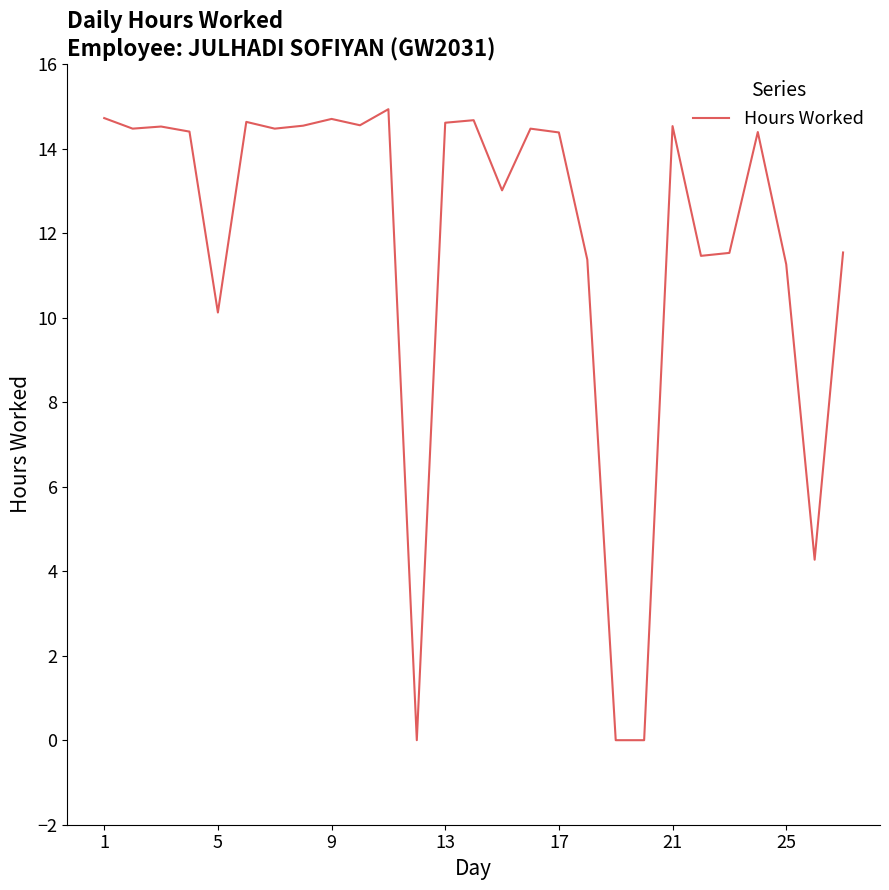

What is the difference between the maximum and minimum values?

14.9